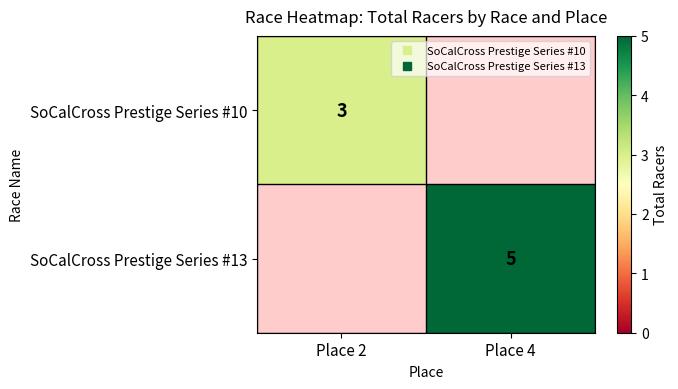

At which category is the sum across all series the highest?

Place 4